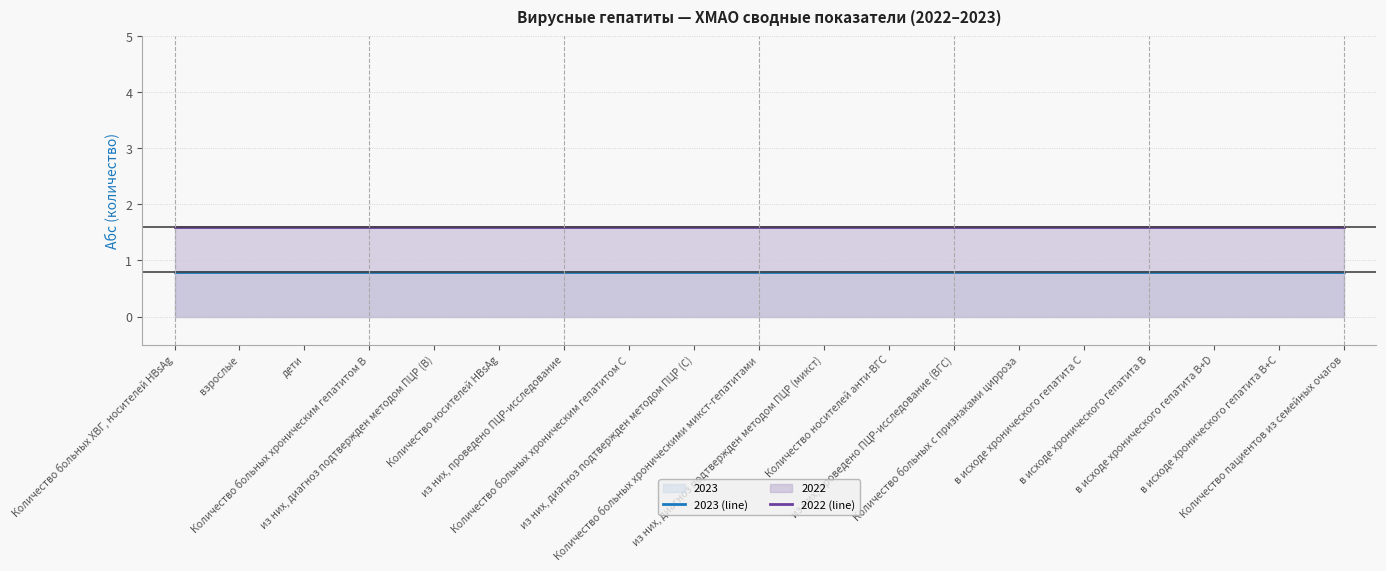

What value does the 2023 (line) series have at в исходе хронического гепатита С?

0.8